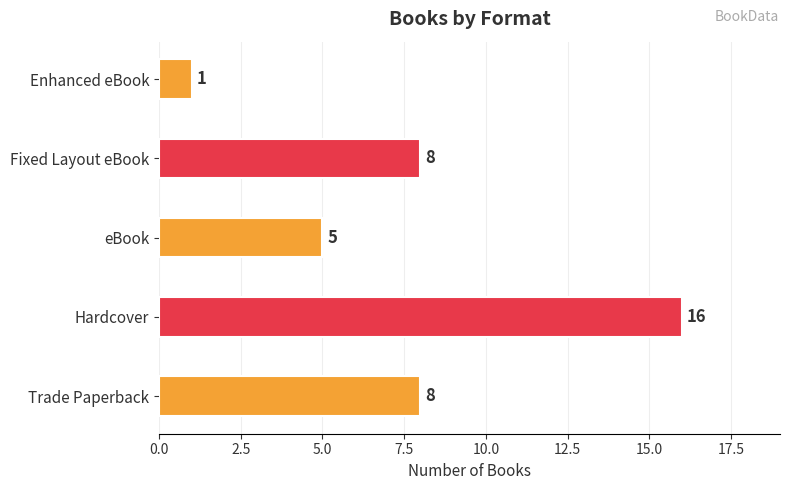

What value does the data have at eBook, to the nearest 5?

5